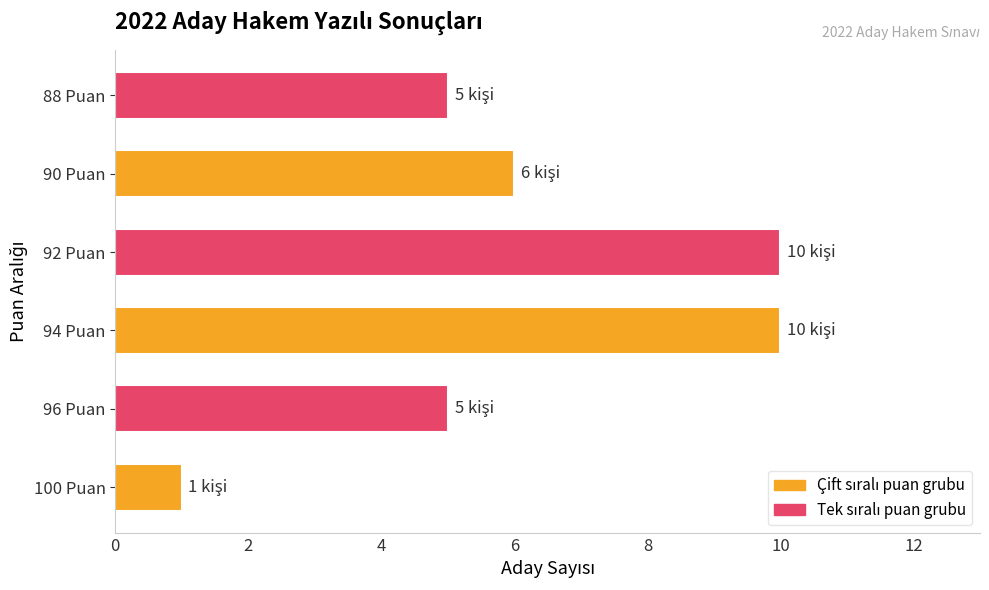

What is the change in value from 100 Puan to 92 Puan?

+9